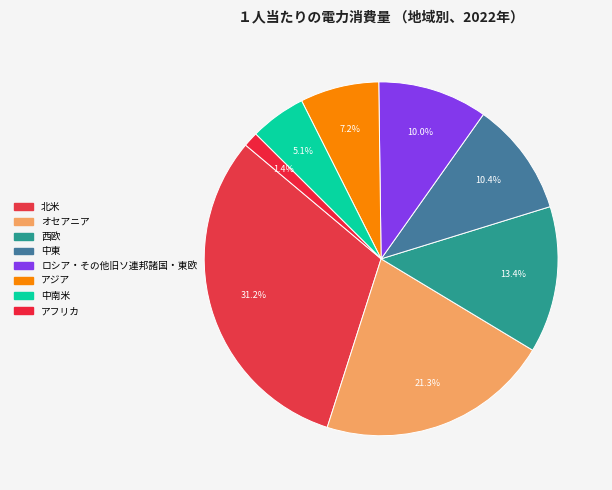

Which slice is the smallest?

アフリカ